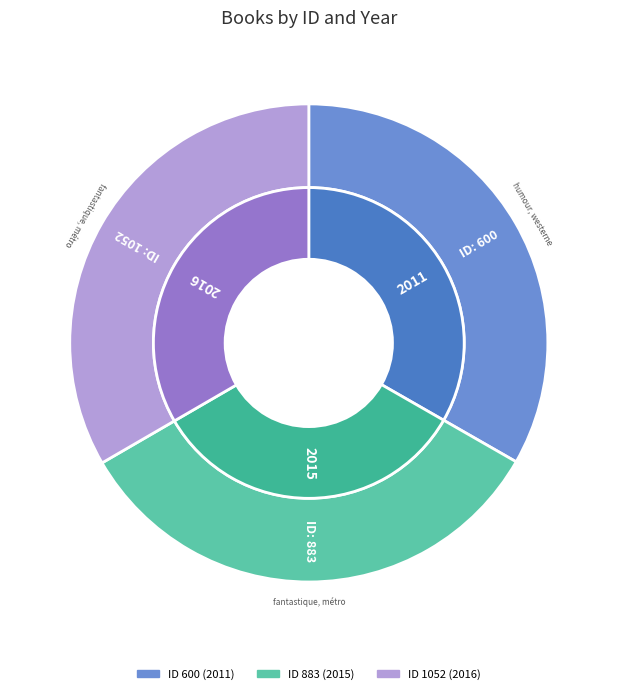

Is it true that 600 is 33% of the pie?

True